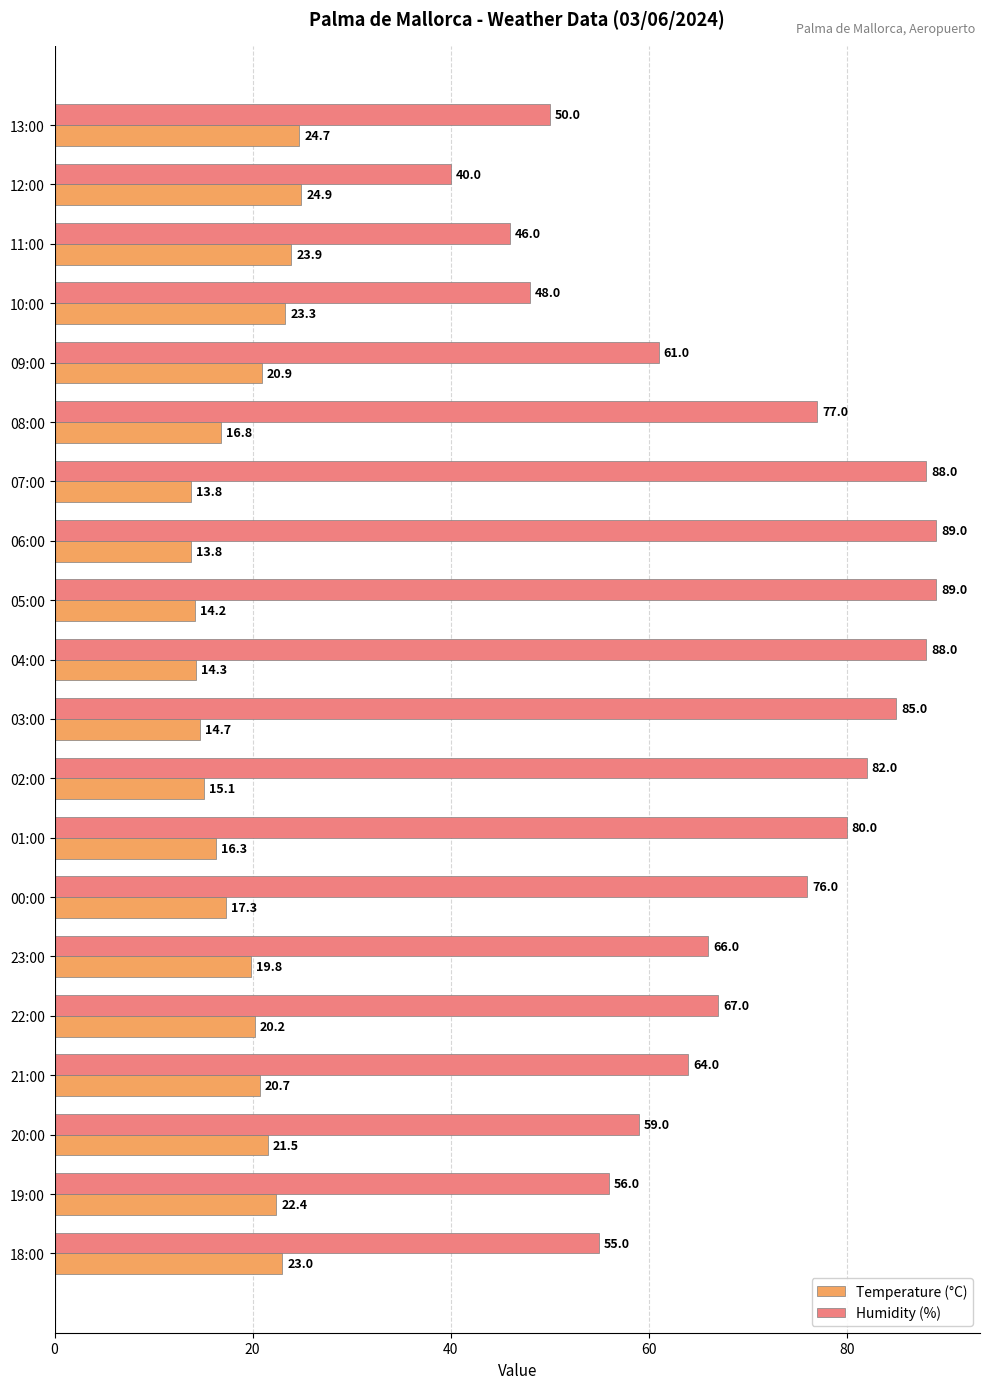

True or false: Temperature (°C) has a value of 38.8 at 19:00.

False